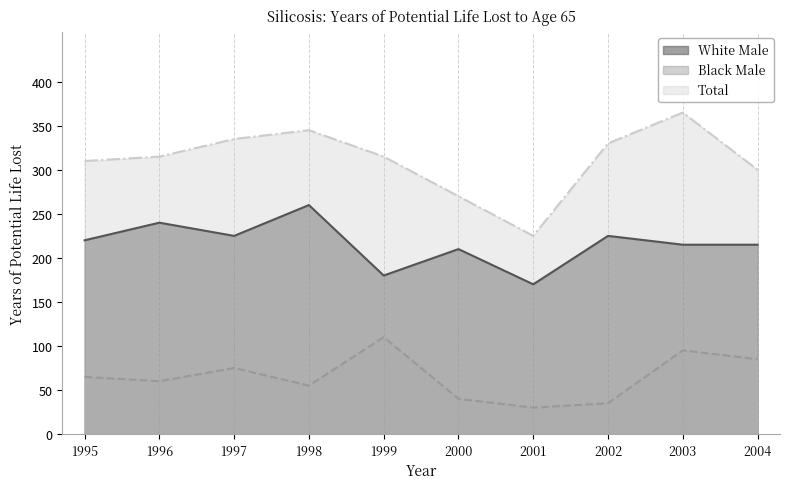

What is the total value across all series at 2002?

590